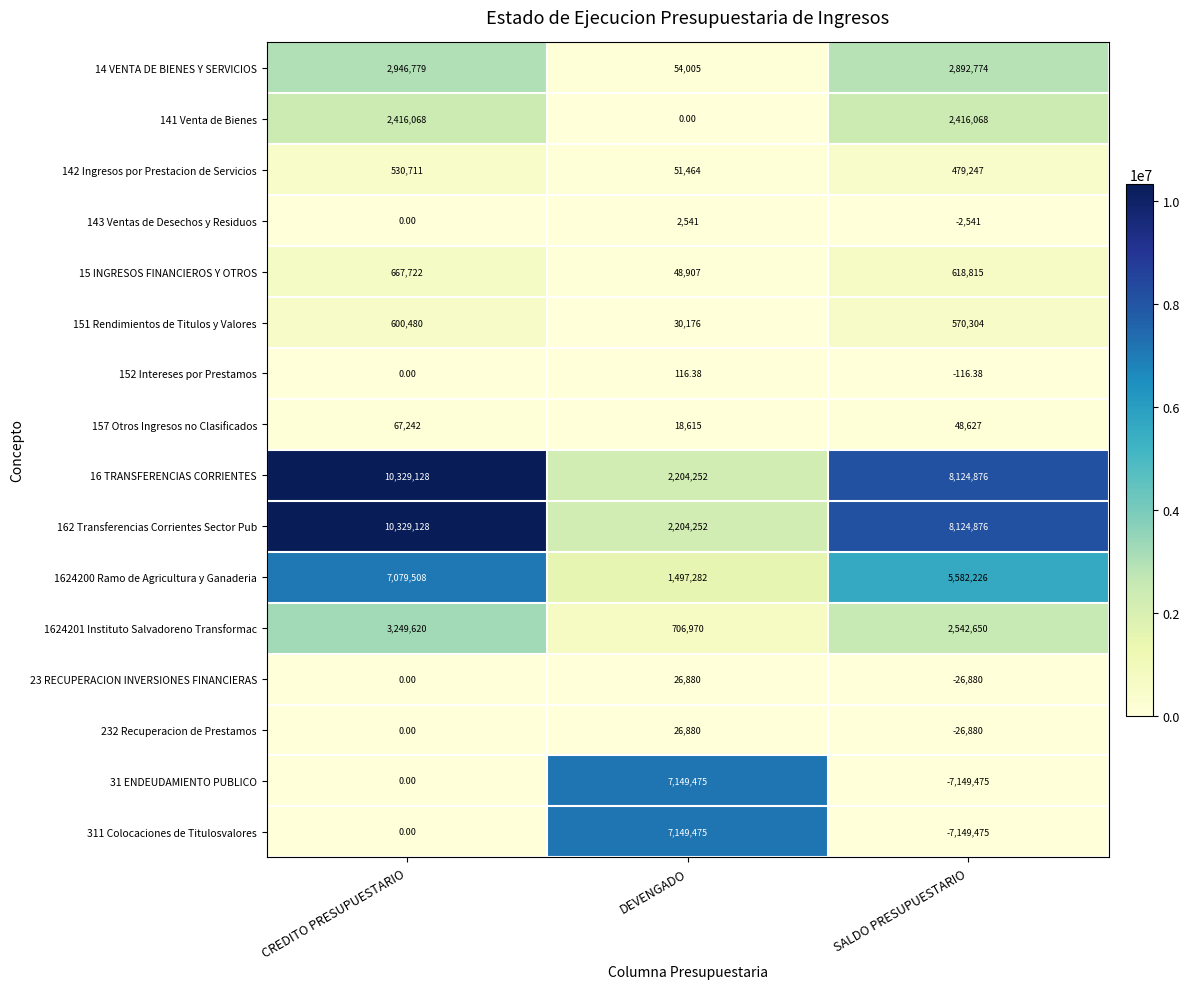

At which category is the sum across all series the highest?

CREDITO PRESUPUESTARIO